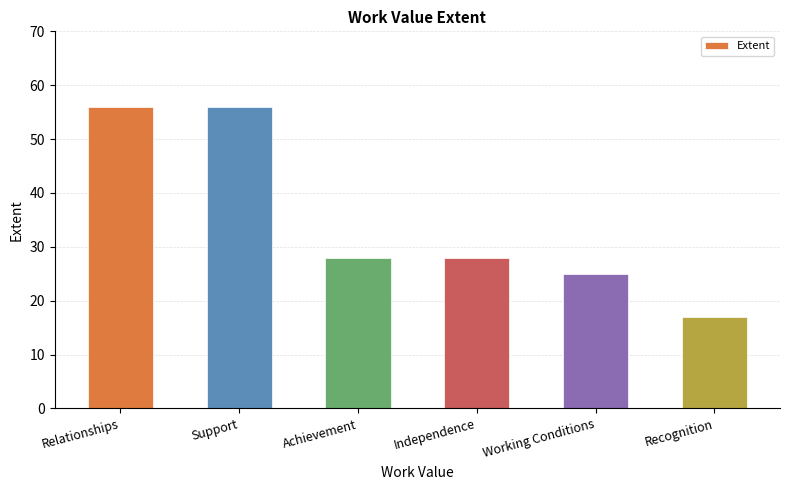

What is the maximum value shown in the chart?

56